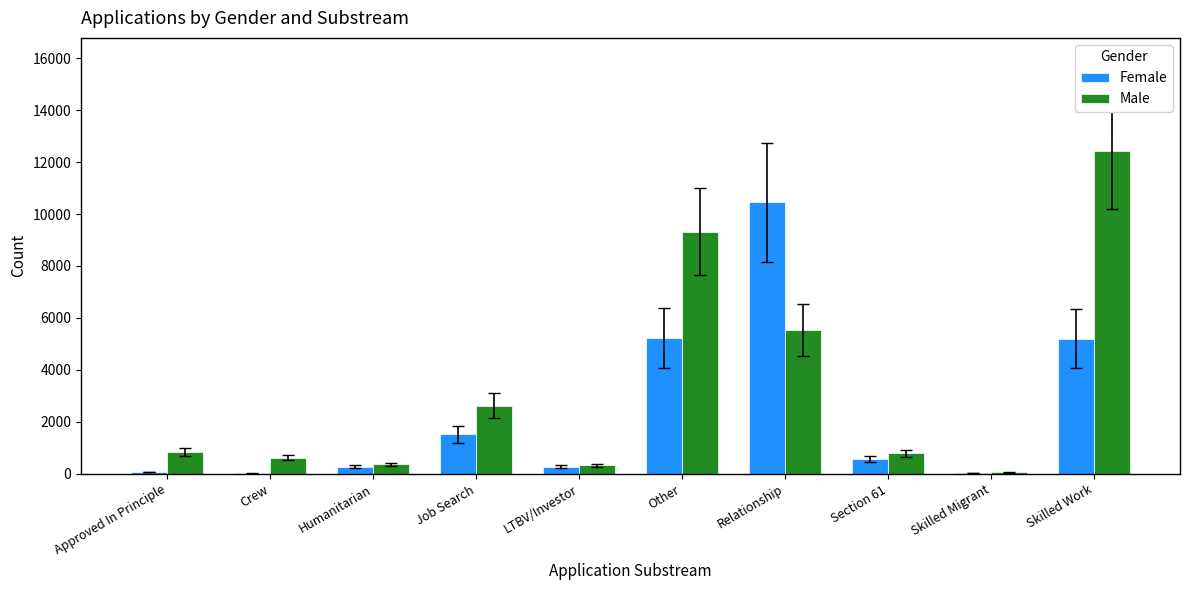

Is it true that Female equals 5241 at Other?

True